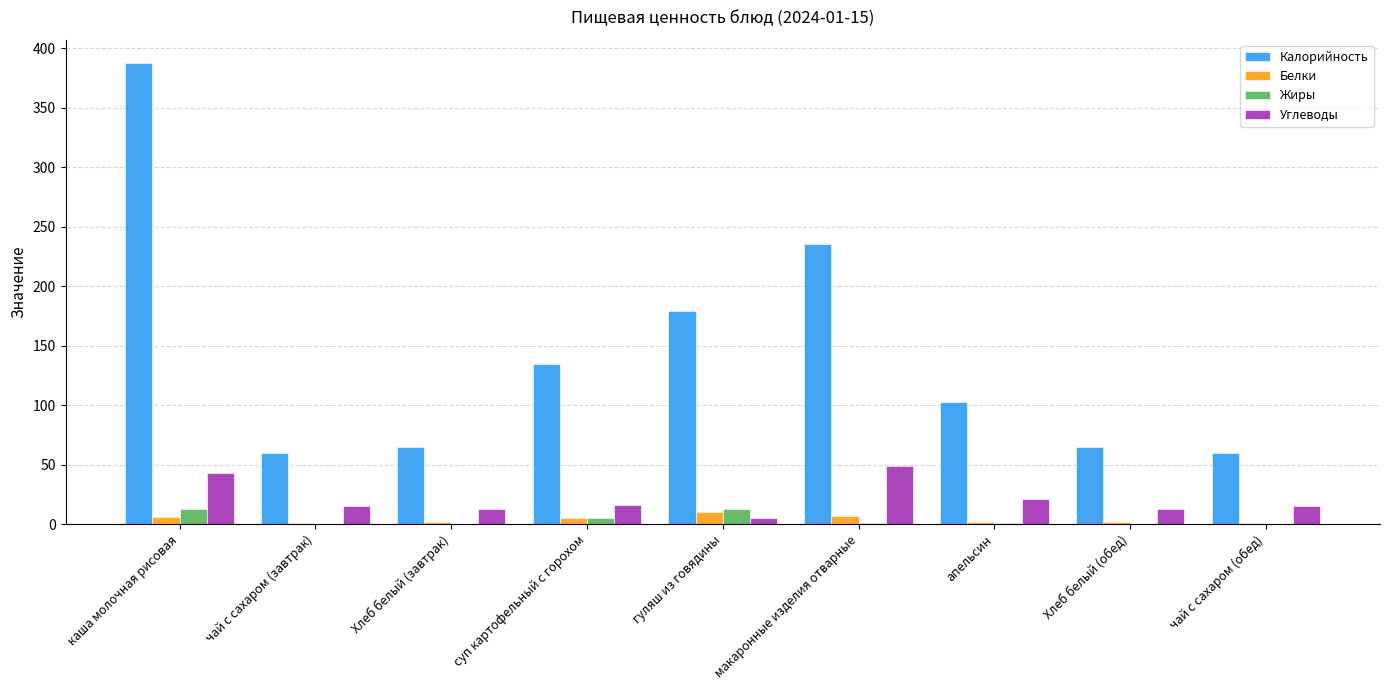

What is the sum of all Белки values?

36